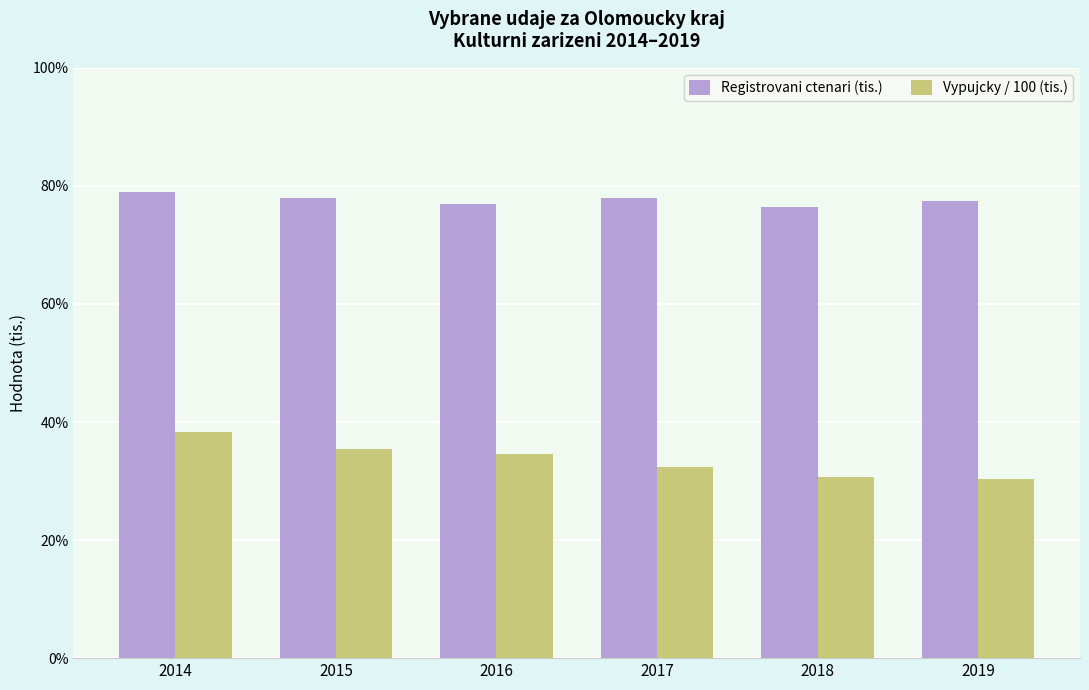

Which category has the highest value across all series?

2014